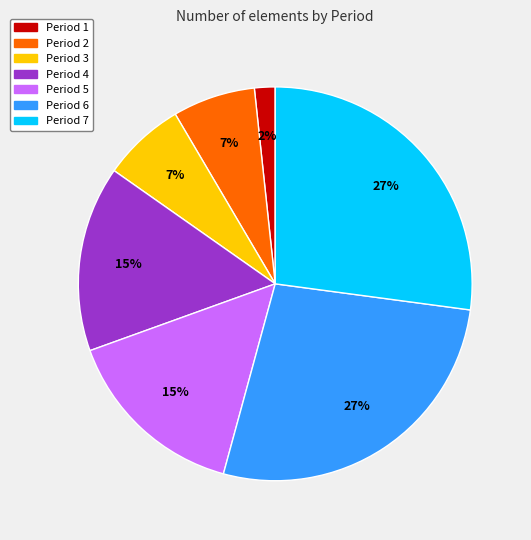

Between Period 3 and Period 6, which is larger?

Period 6